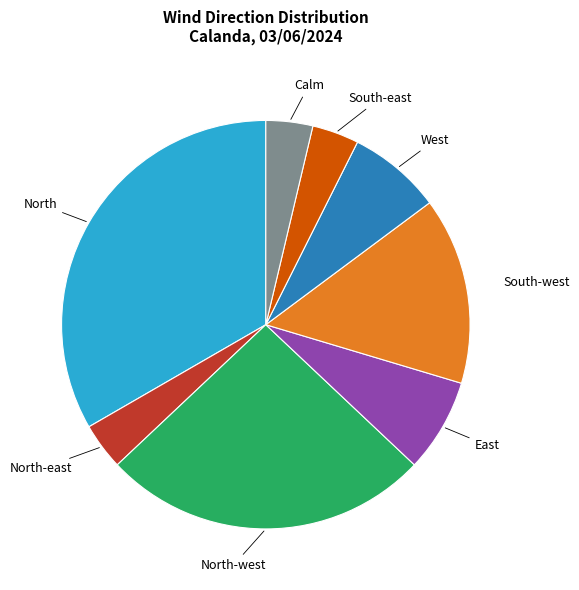

Does any single category account for the majority?

No